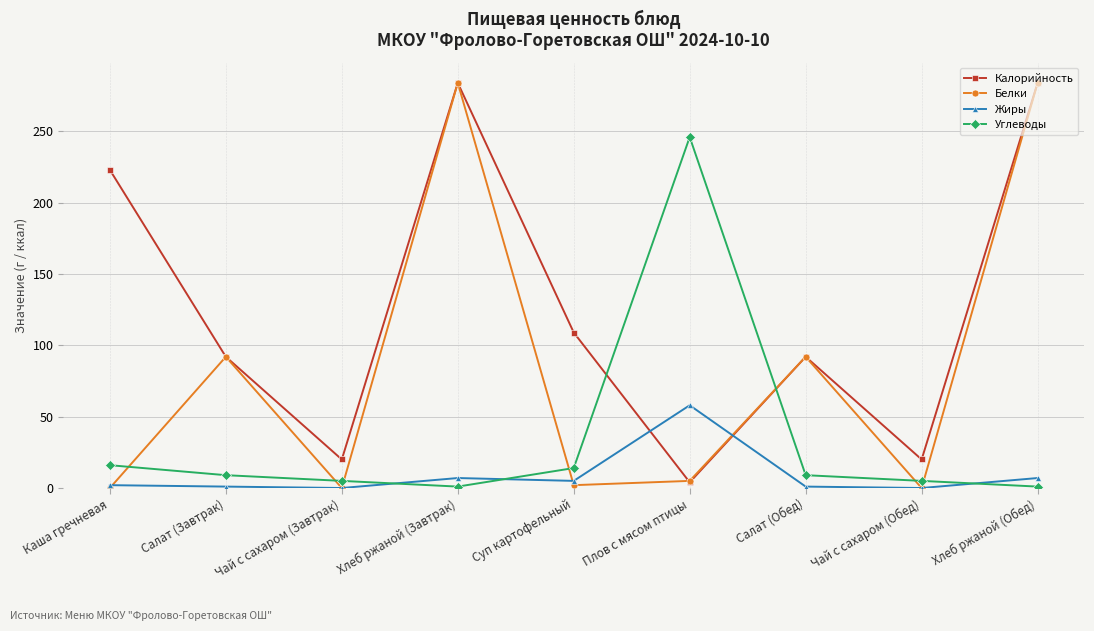

Which series has the widest spread of values?

Белки